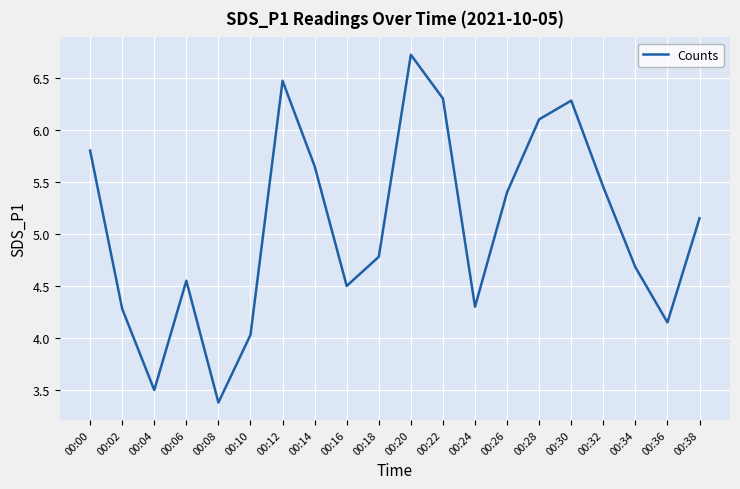

Which category has the lowest value across all series?

00:08